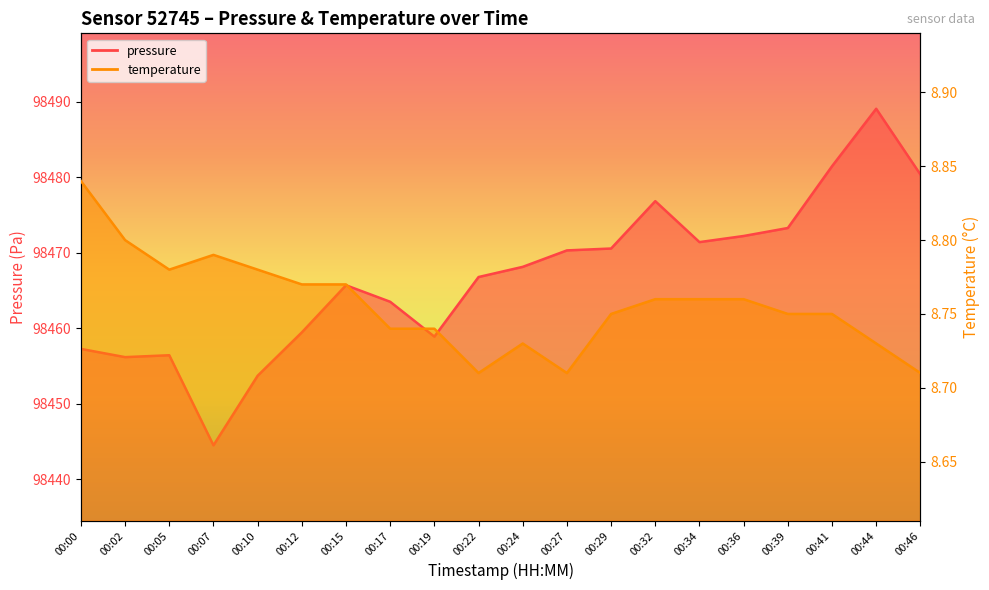

What is the spread (max minus min) of values at 00:44?

98480.4